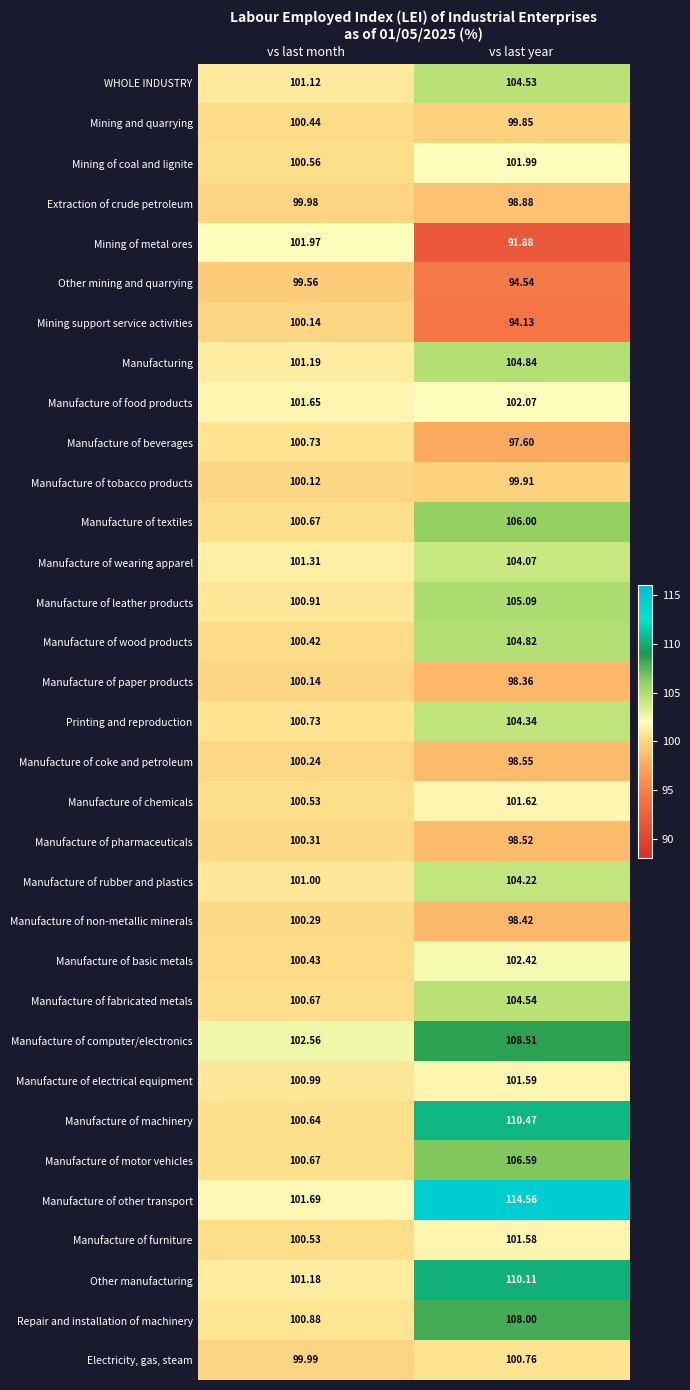

At which category does the chart reach its minimum across all series?

vs last year